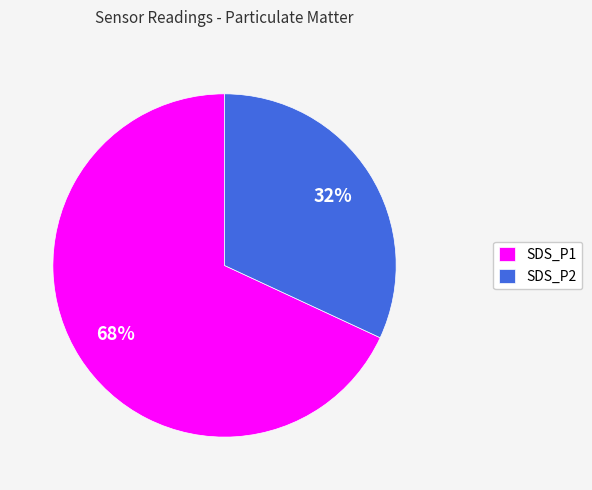

Which slice is the smallest?

SDS_P2